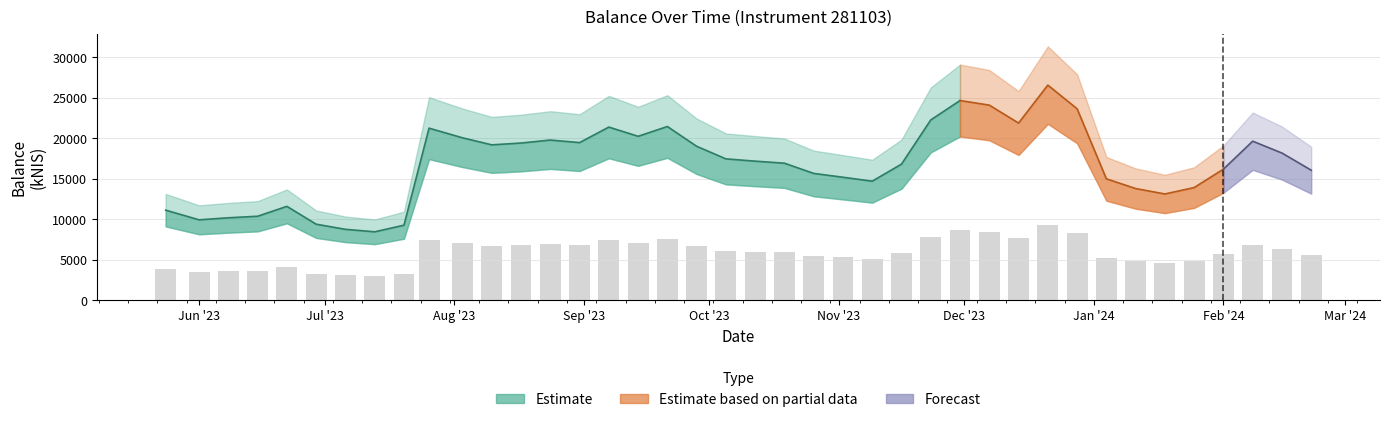

List the labels in order of value, smallest first.

2023-07-13, 2023-07-06, 2023-07-20, 2023-06-29, 2023-06-01, 2023-06-08, 2023-06-15, 2023-05-24, 2023-06-22, 2024-01-18, 2024-01-11, 2024-01-25, 2023-11-09, 2024-01-04, 2023-11-02, 2023-10-26, 2024-02-22, 2024-02-01, 2023-11-16, 2023-10-19, 2023-10-12, 2023-10-05, 2024-02-15, 2023-09-28, 2023-08-10, 2023-08-17, 2023-08-31, 2024-02-08, 2023-08-24, 2023-08-03, 2023-09-14, 2023-07-26, 2023-09-07, 2023-09-21, 2023-12-14, 2023-11-23, 2023-12-28, 2023-12-07, 2023-11-30, 2023-12-21